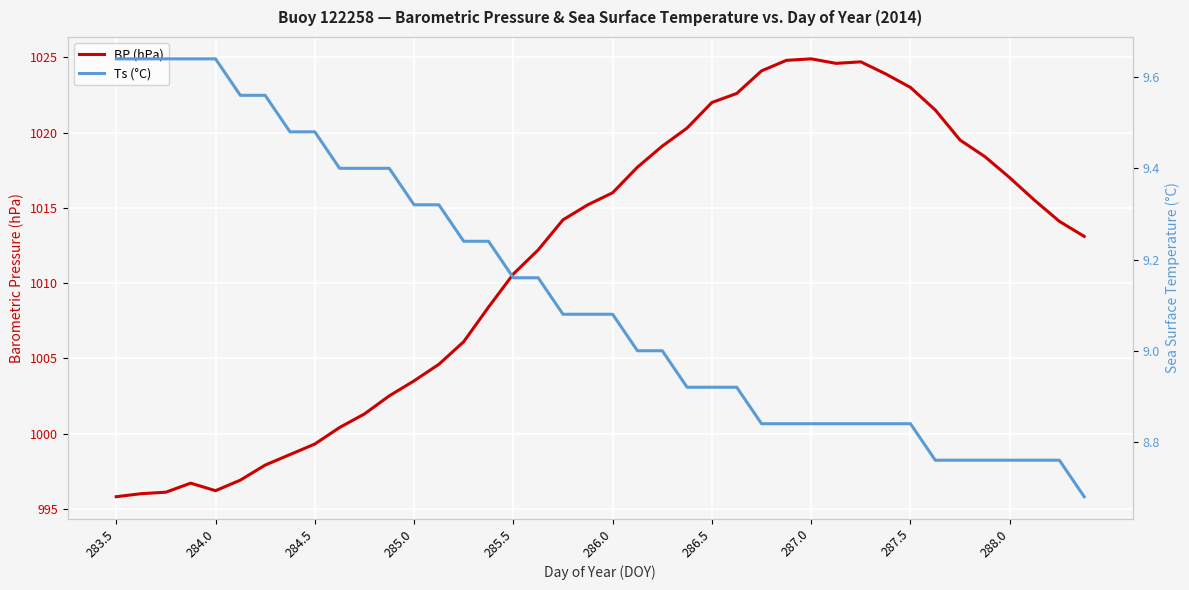

Rank the series by their average value, from lowest to highest.

Ts (°C), BP (hPa)